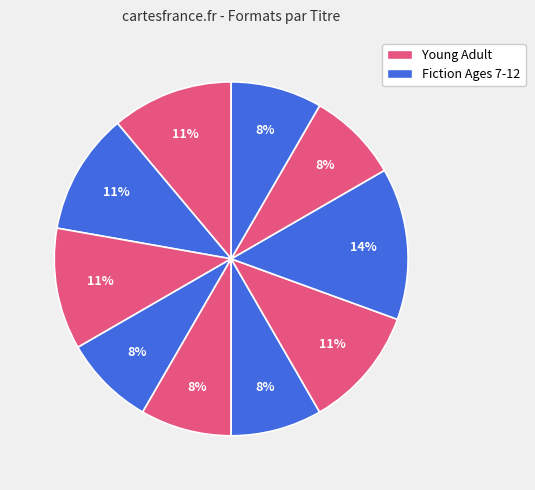

How many segments does this pie chart have?

10